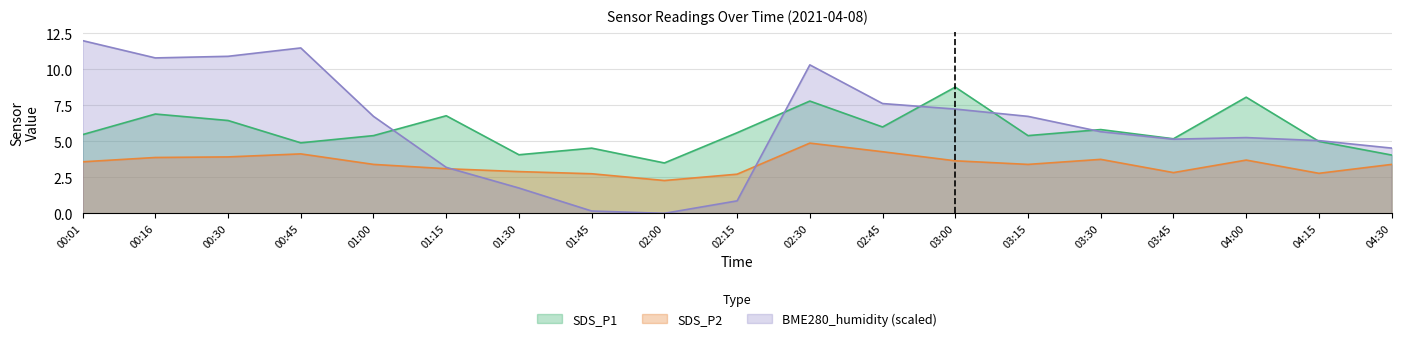

In SDS_P1, how many points are lower than both neighbors (excluding endpoints)?

6